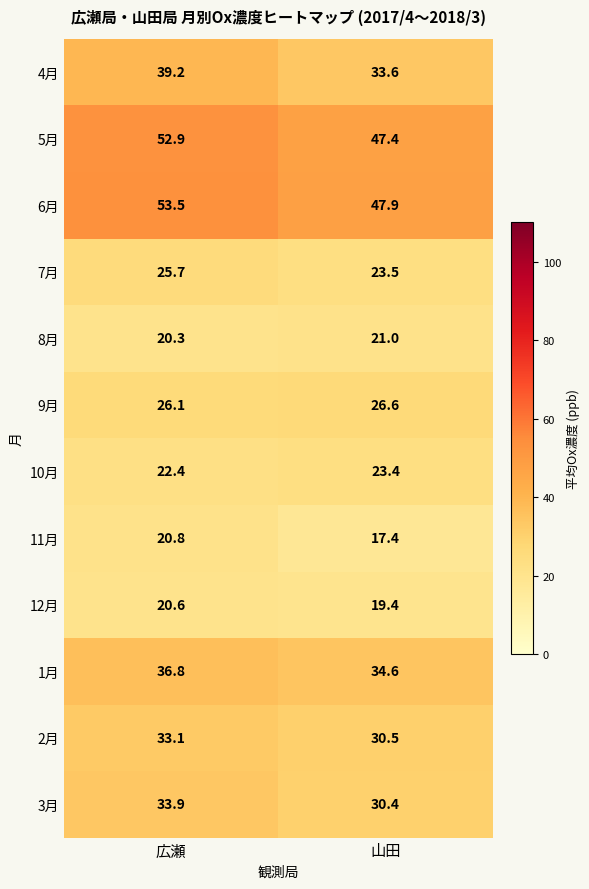

At which category is the sum across all series the highest?

広瀬